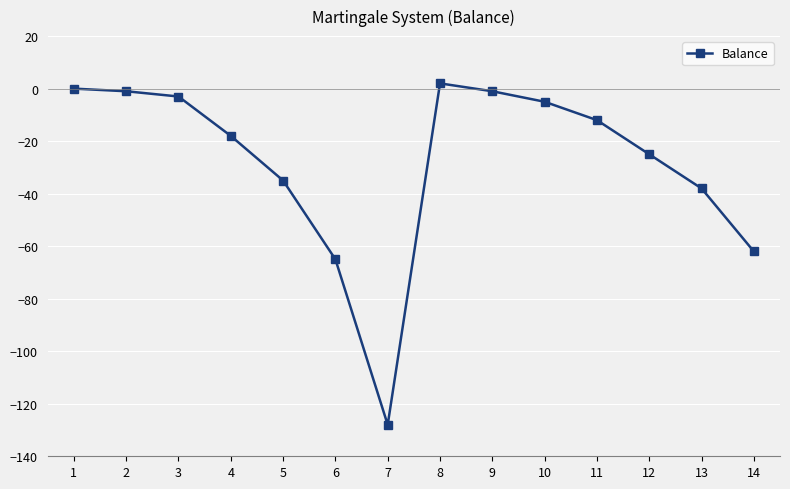

True or false: the data shows -128 at 7.

True